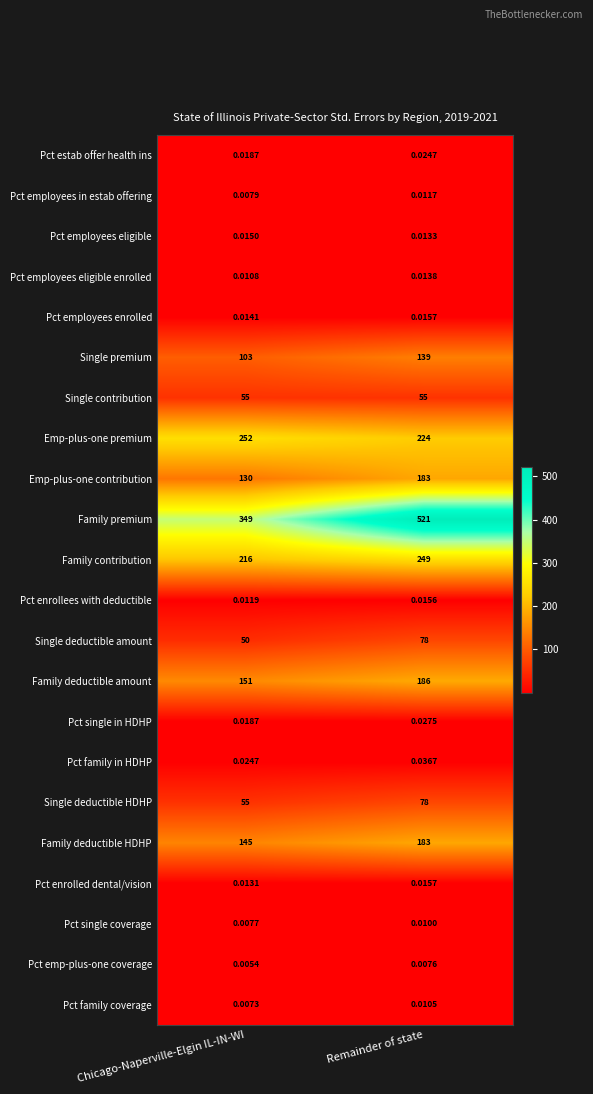

Which series changed the most between Chicago-Naperville-Elgin IL-IN-WI and Remainder of state?

Family premium